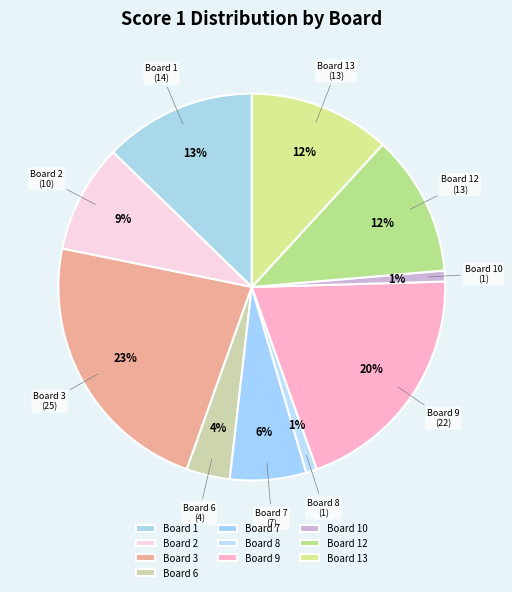

To the nearest percent, what is the combined percentage of Board 1 and Board 7?

19%